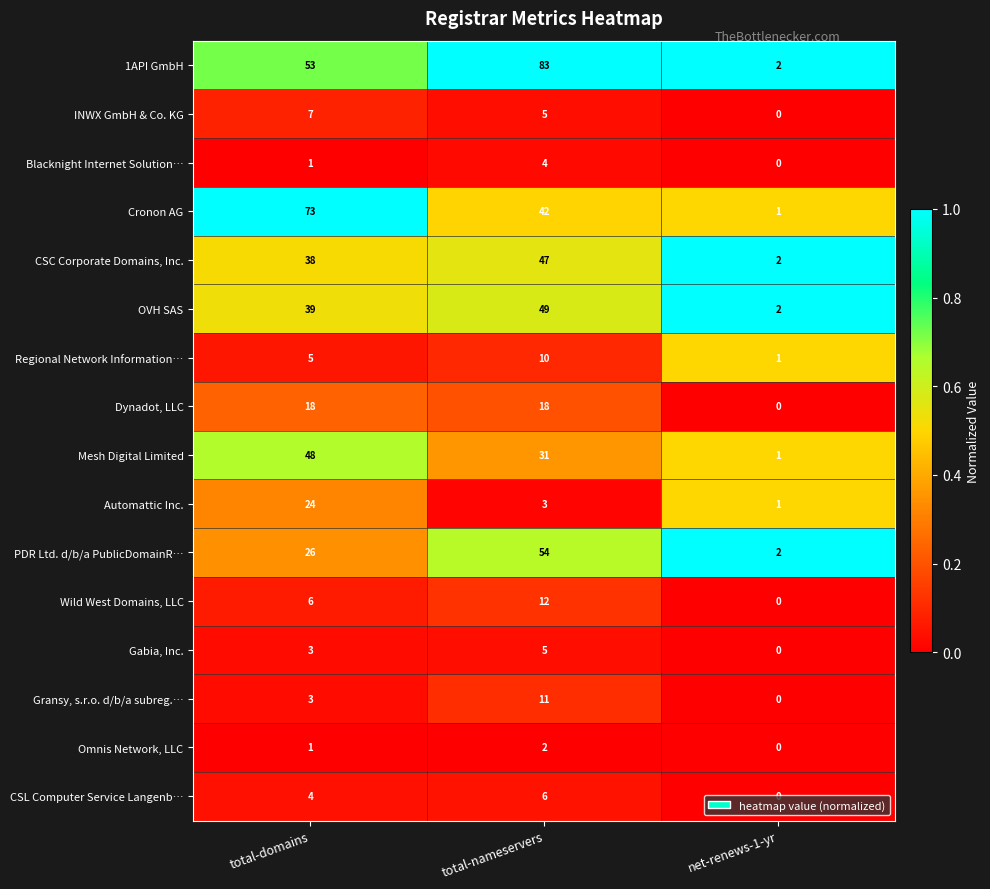

What is the average value of the Regional Network Information… series?

5